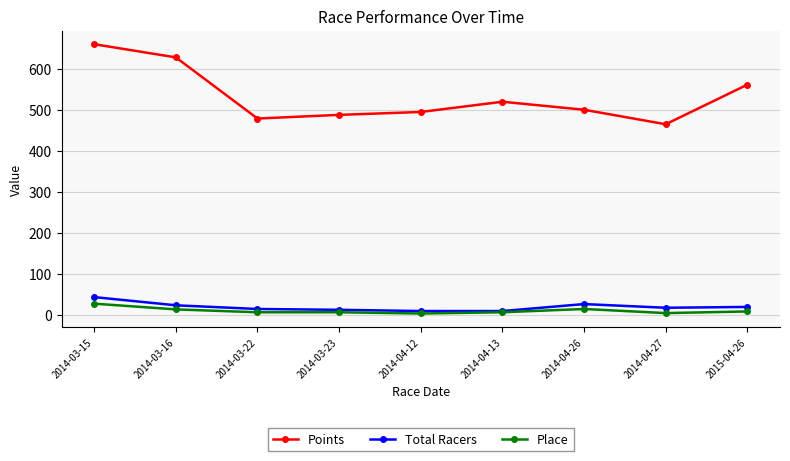

Between 2014-03-23 and 2014-04-26, which series saw the biggest shift?

Total Racers